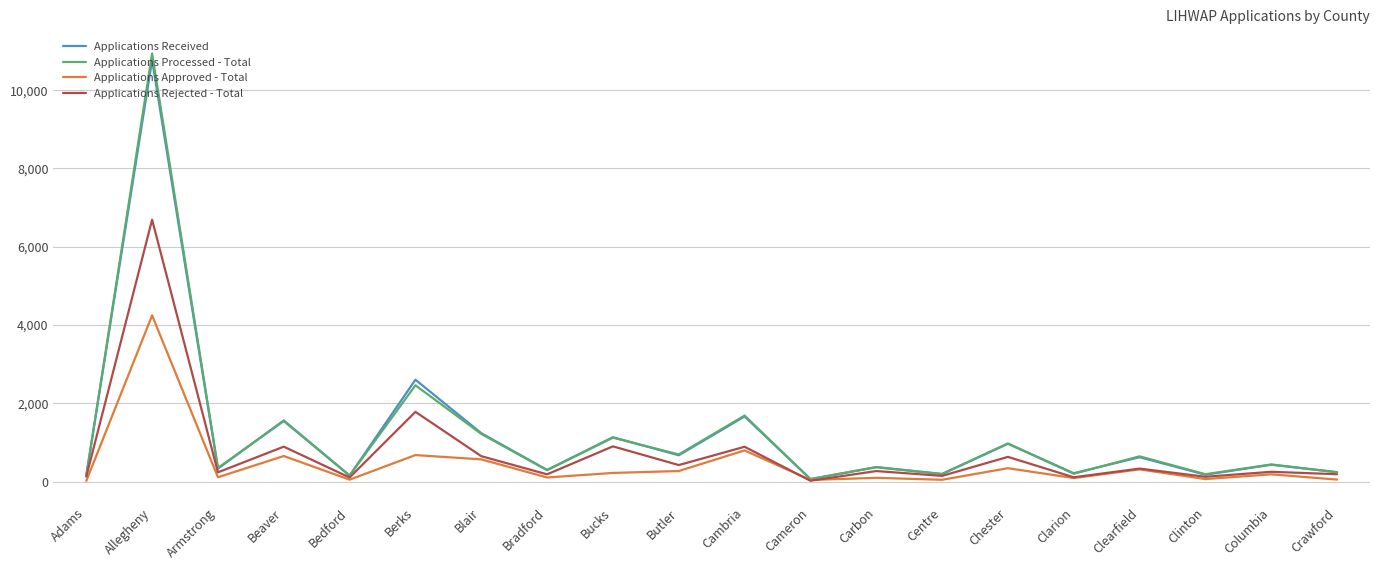

What is the lowest value of the Applications Rejected - Total series?

22